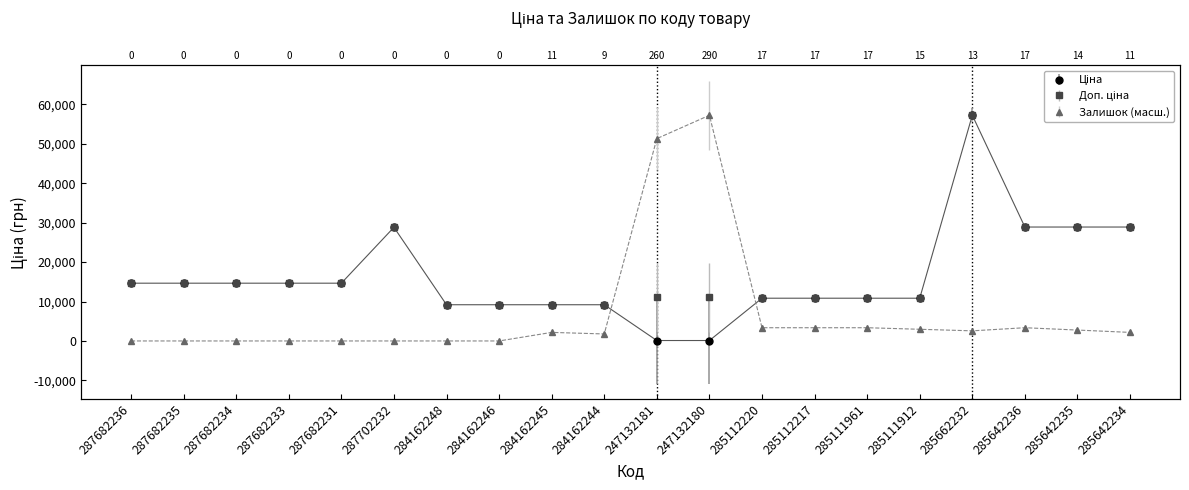

True or false: Залишок and Доп. ціна cross at least once.

True